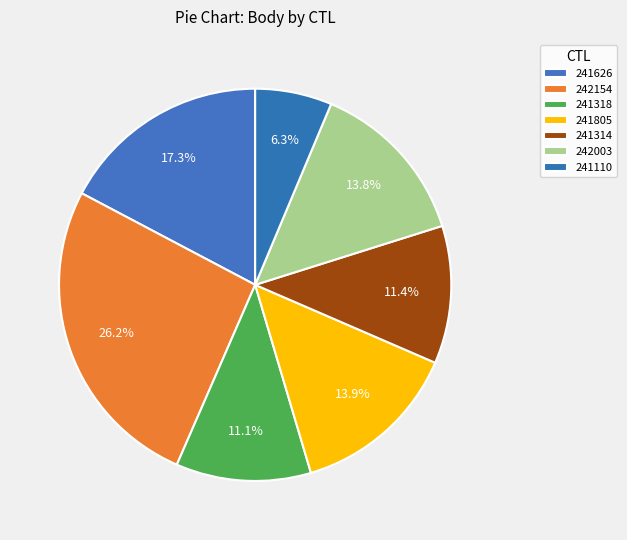

To the nearest percent, what percentage of the pie is 241805?

14%